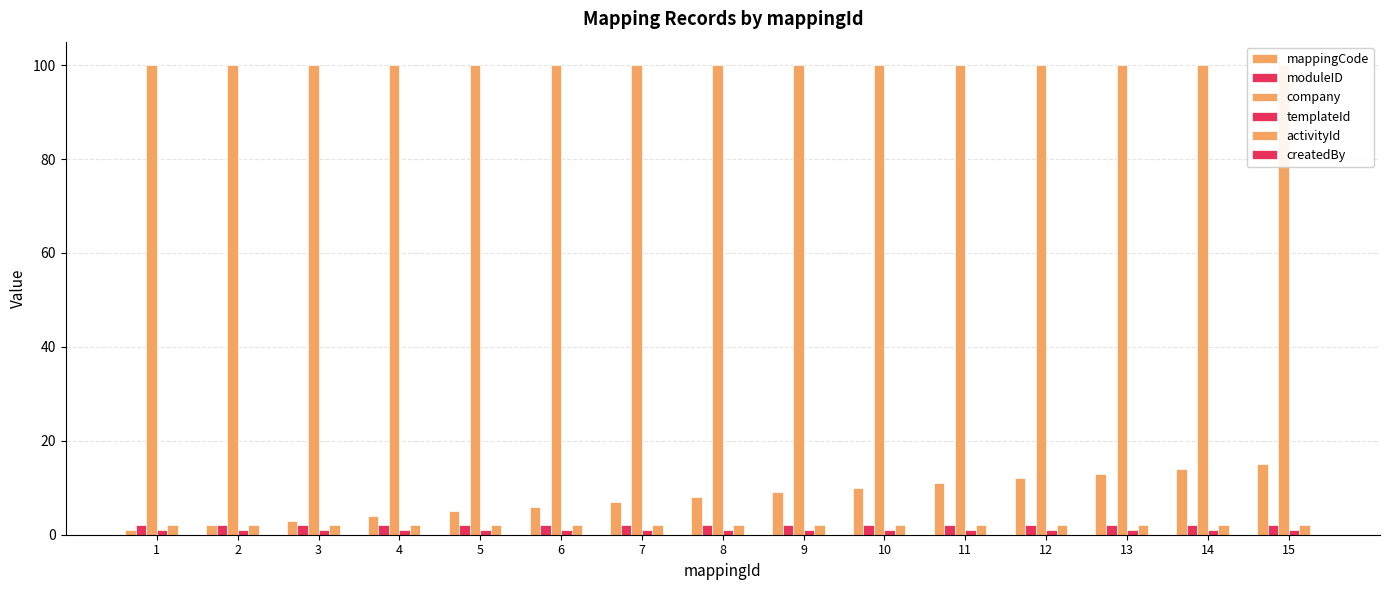

Is it true that moduleID equals 2 at 6?

True